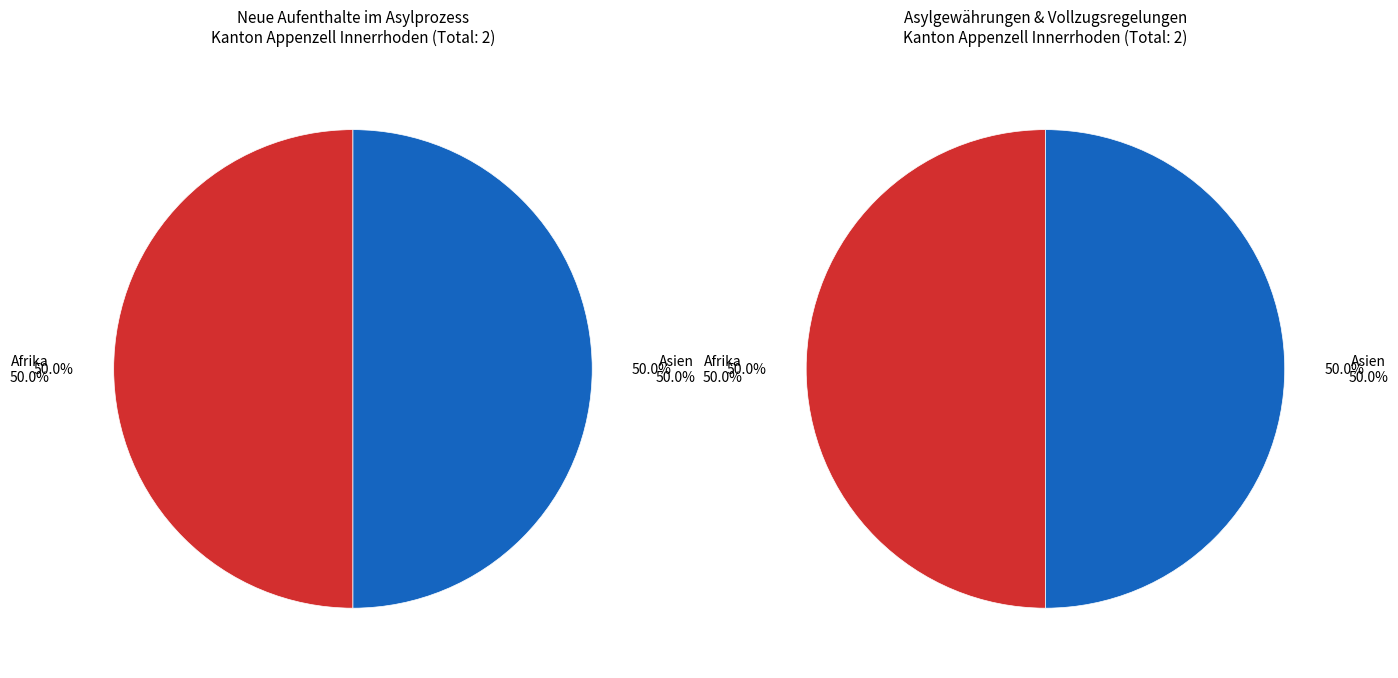

Is there a majority slice in this chart?

No